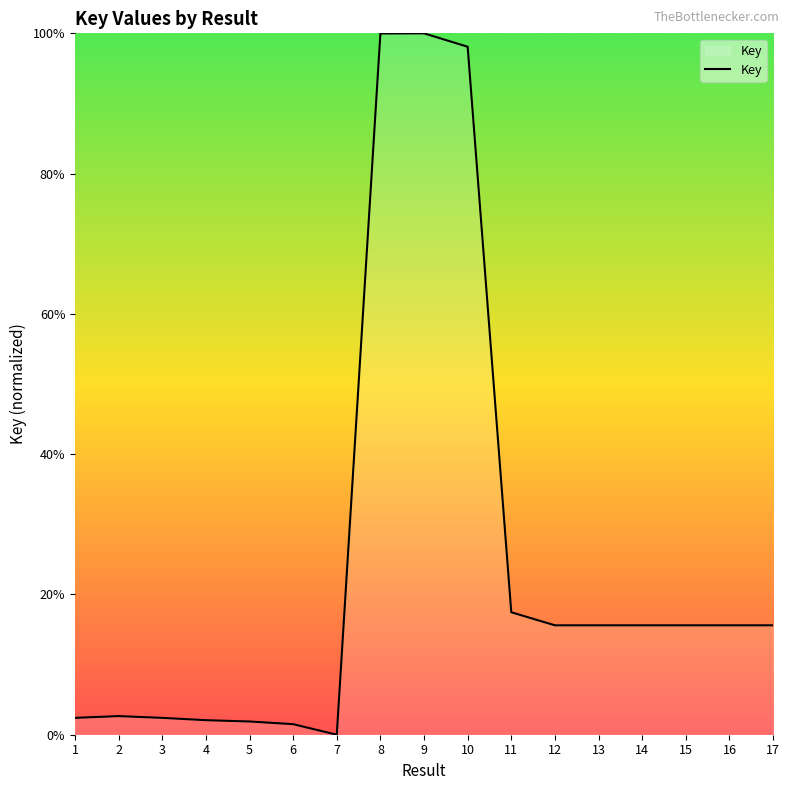

Count the number of data series in this chart.

1